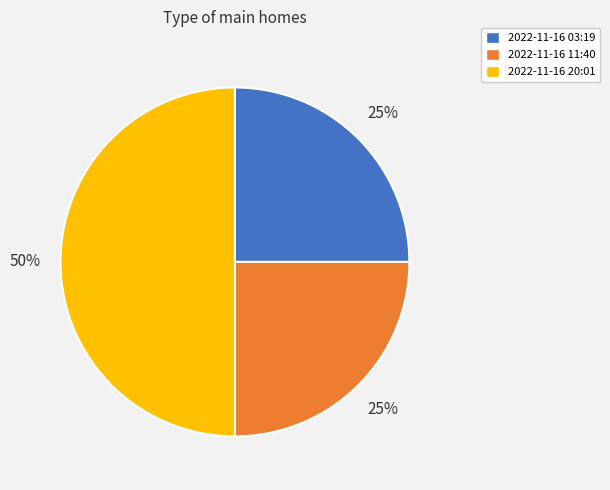

To the nearest percent, what is the average slice percentage?

33%